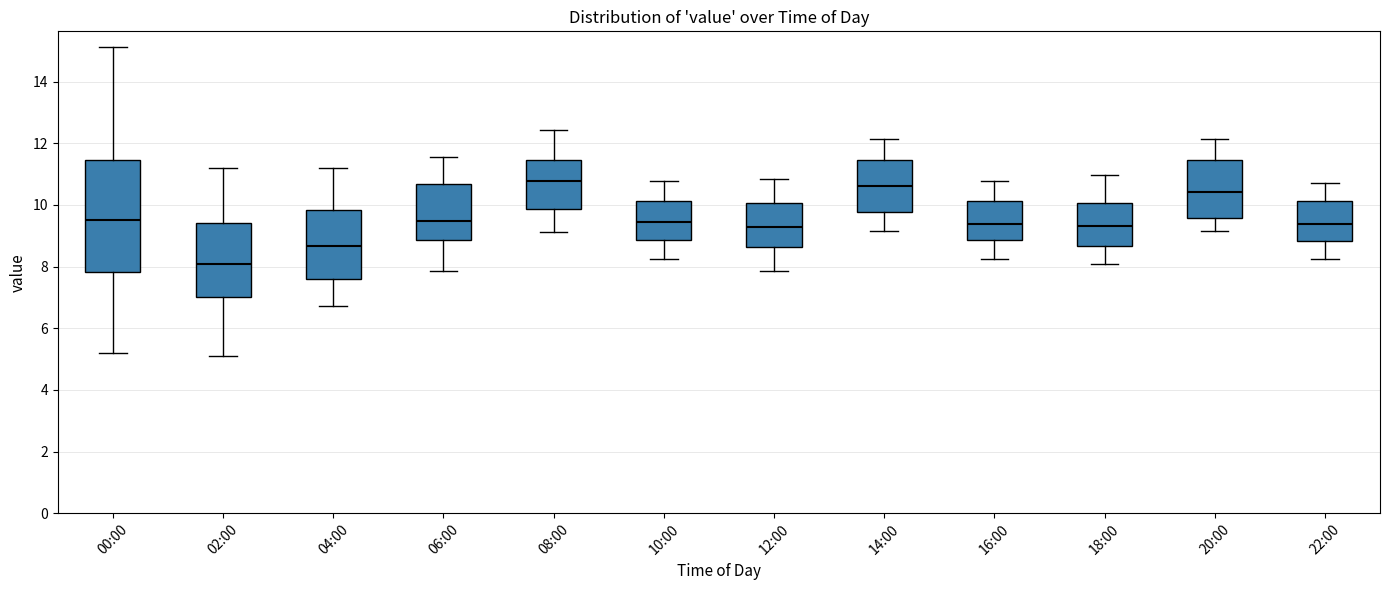

Where does the upper whisker of the box for 10:00 end on the y-axis? The values are not printed on the chart, so give them approximately, as read against the axis.

10.8